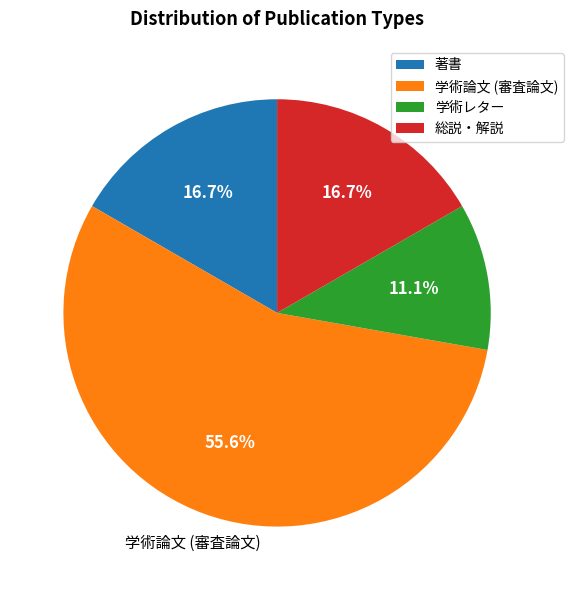

Does 学術論文 (審査論文) represent more than half of the total?

Yes